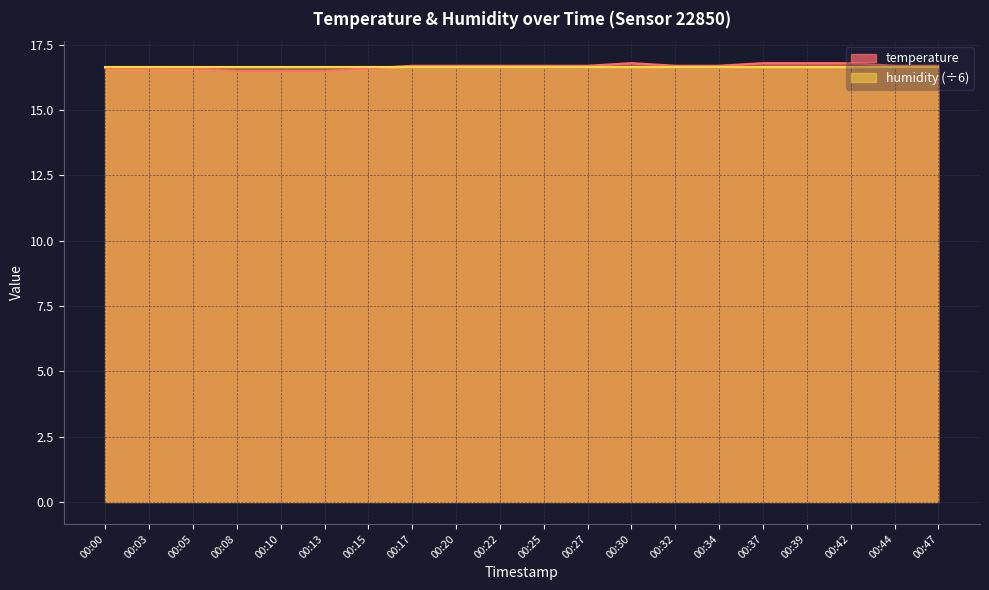

What is the difference between the maximum and minimum values?

0.3